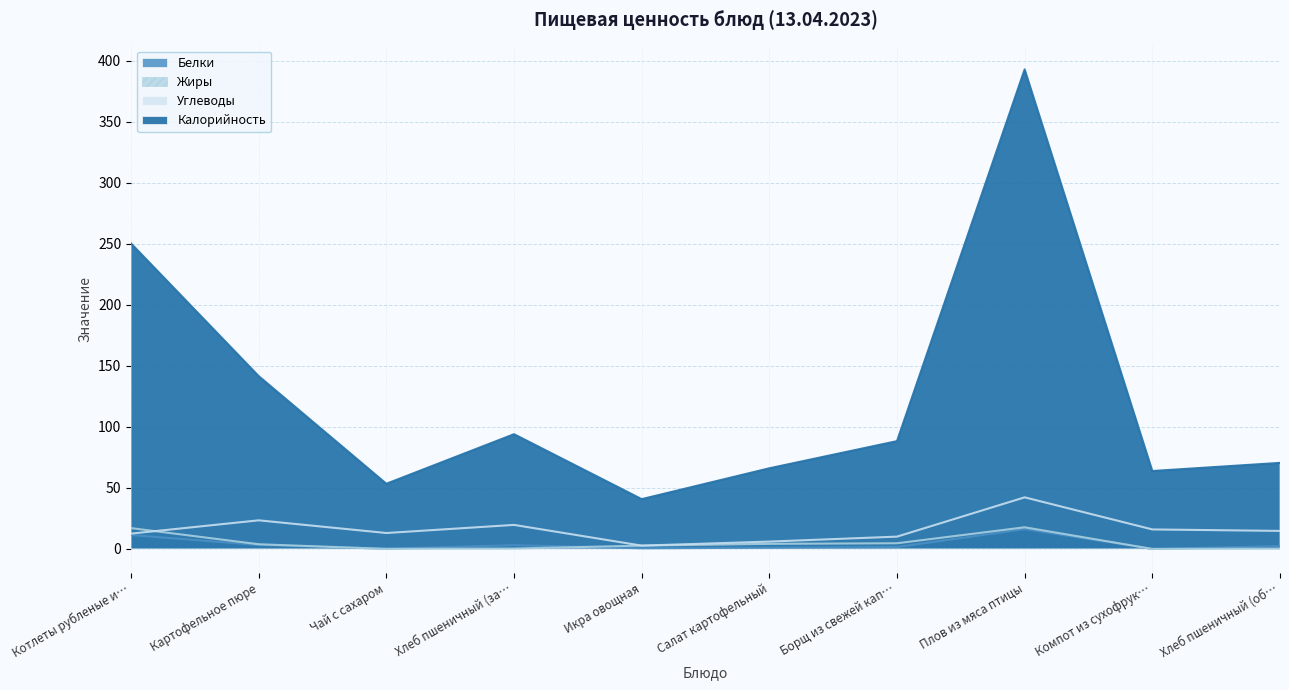

True or false: Калорийность and Углеводы cross at least once.

False